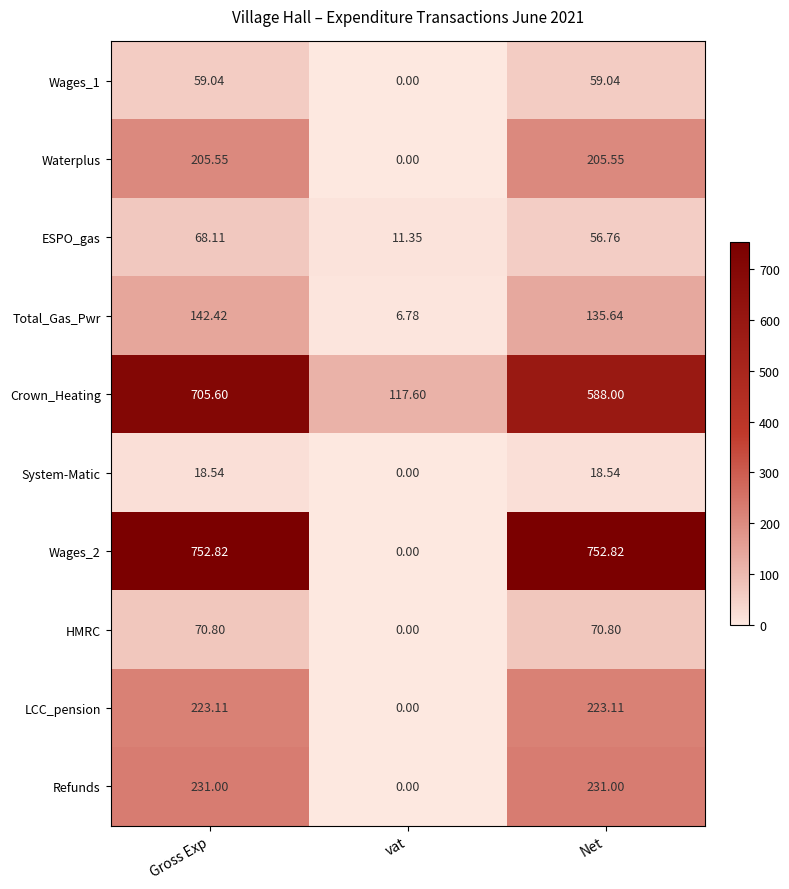

Is the value of System-Matic at Net greater than the value of ESPO_gas at vat?

Yes